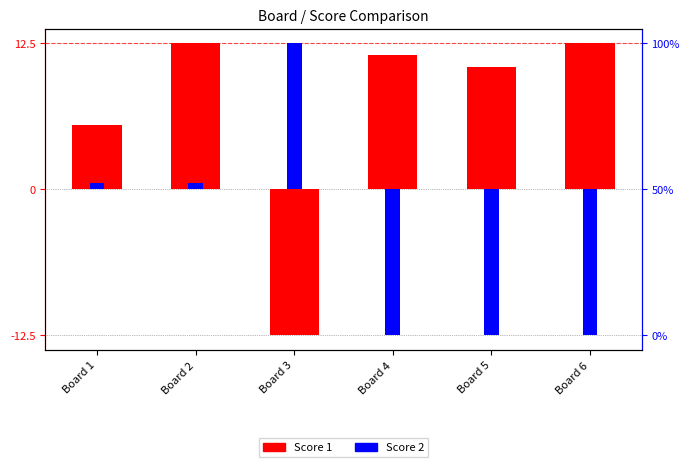

At how many categories does at least one series exceed -4?

6